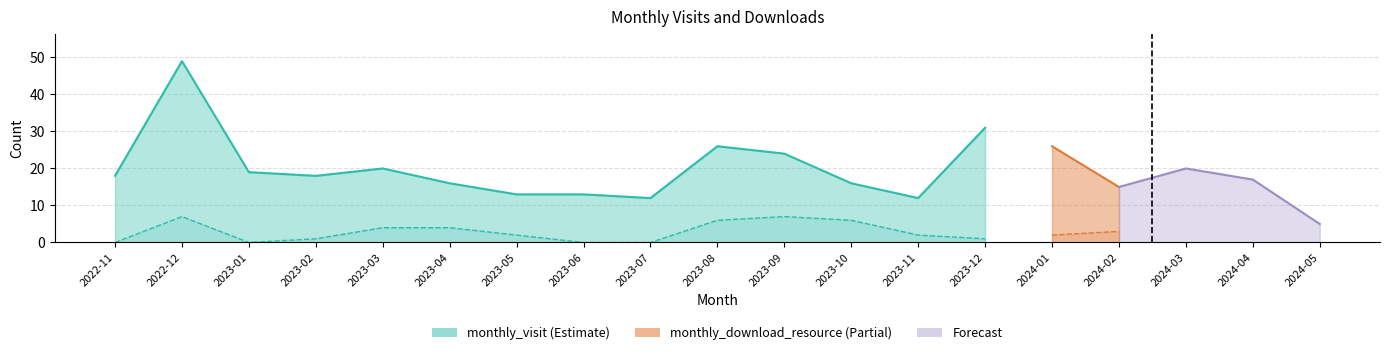

Reading right to left, extract all data points from this chart.

monthly_visit: 5	17	20	15	26	31	12	16	24	26	12	13	13	16	20	18	19	49	18
monthly_download_resource: 0	0	0	3	2	1	2	6	7	6	0	0	2	4	4	1	0	7	0